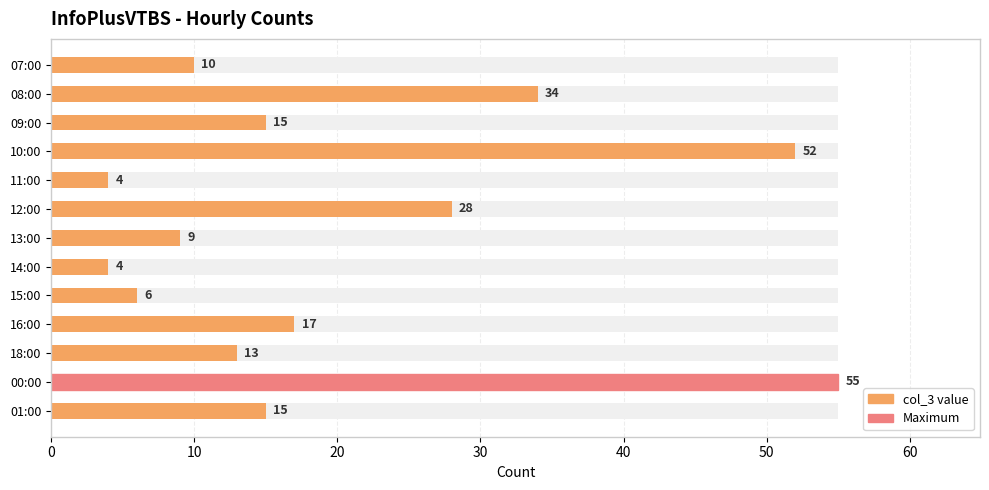

What is the sum of all values?

262